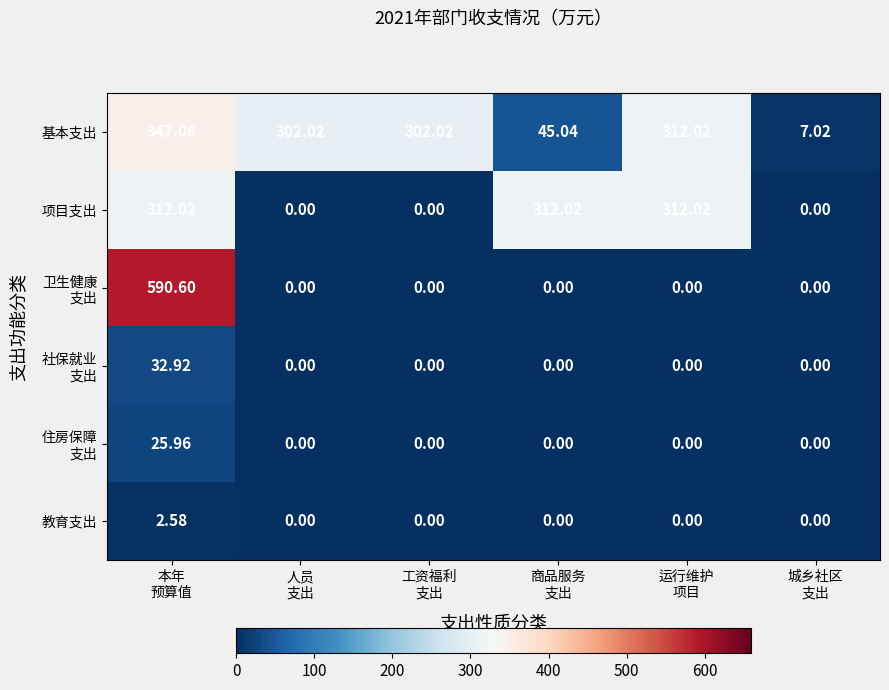

Which series has the largest total across all categories?

基本支出